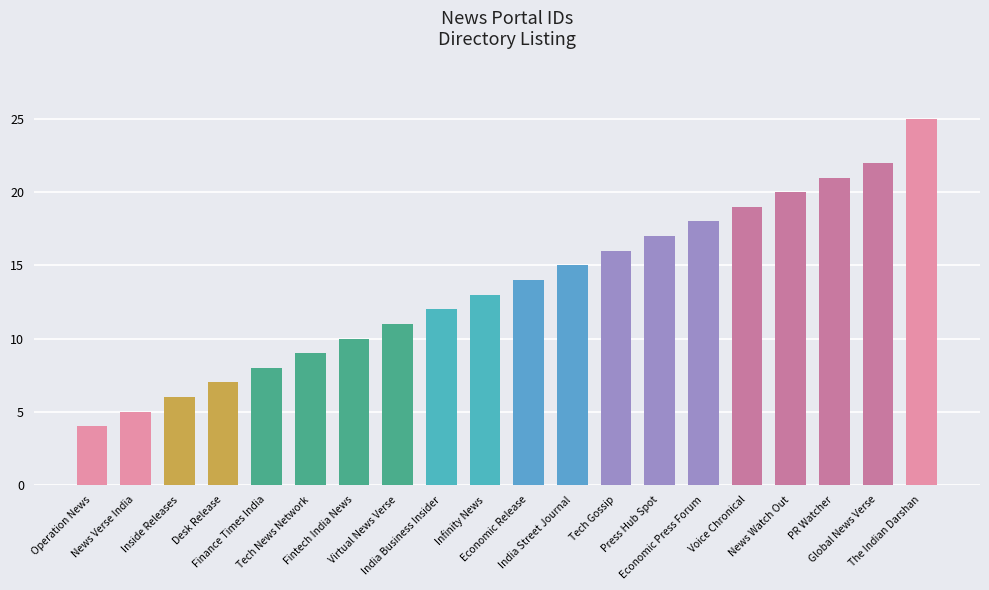

What value does the data have at Economic Release, to the nearest 10?

10